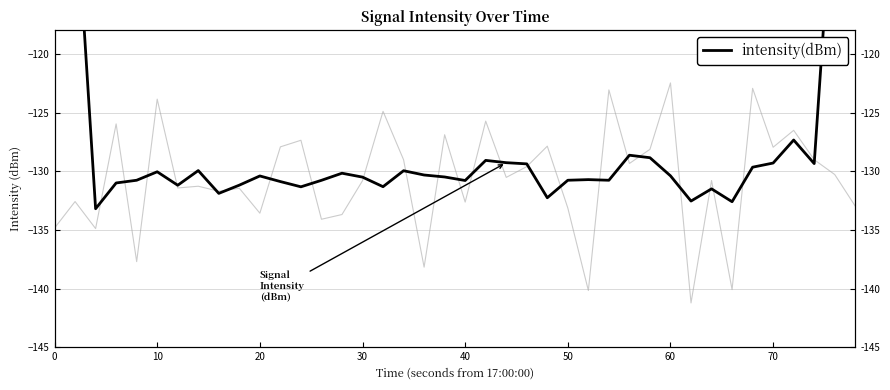

How many lines are shown in the chart?

1